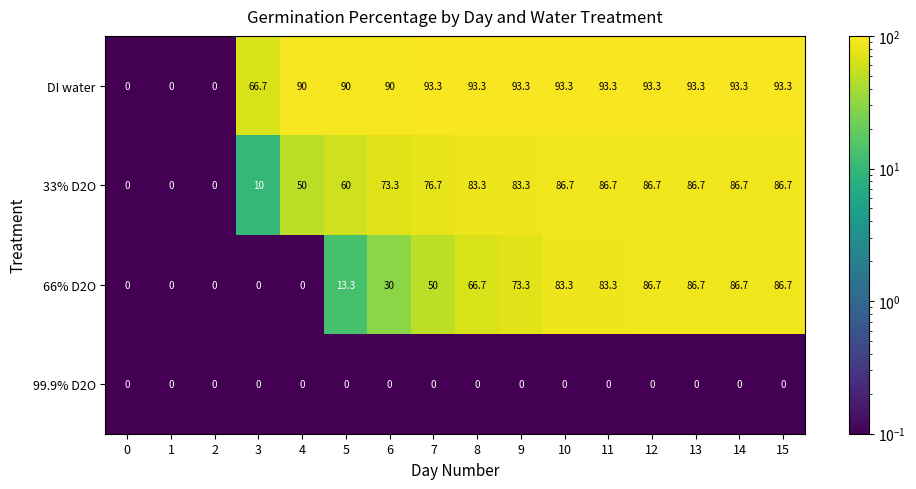

What is the average value of the DI water series?

73.5